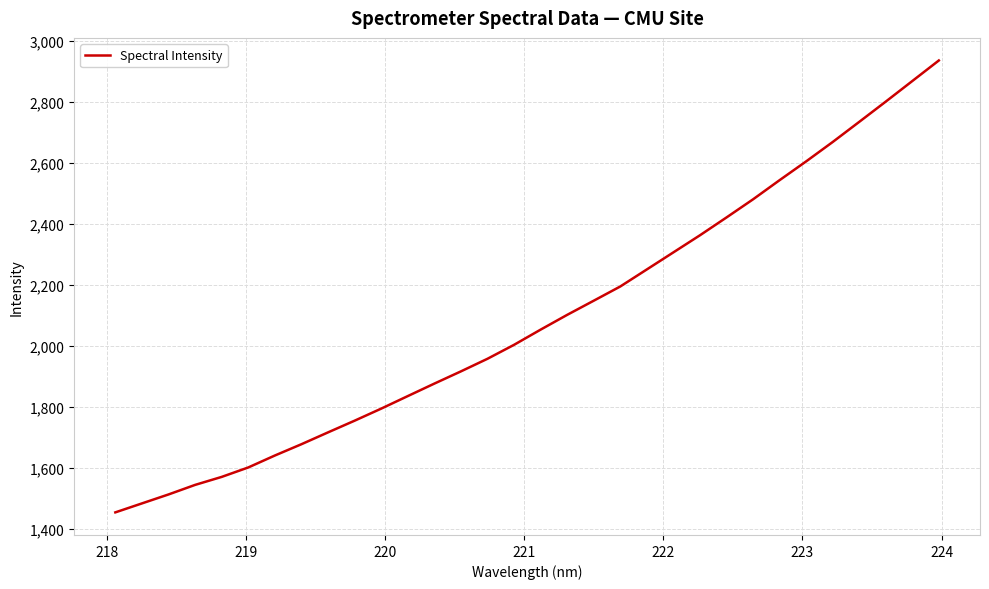

What is the difference between the maximum and minimum values?

1480.2